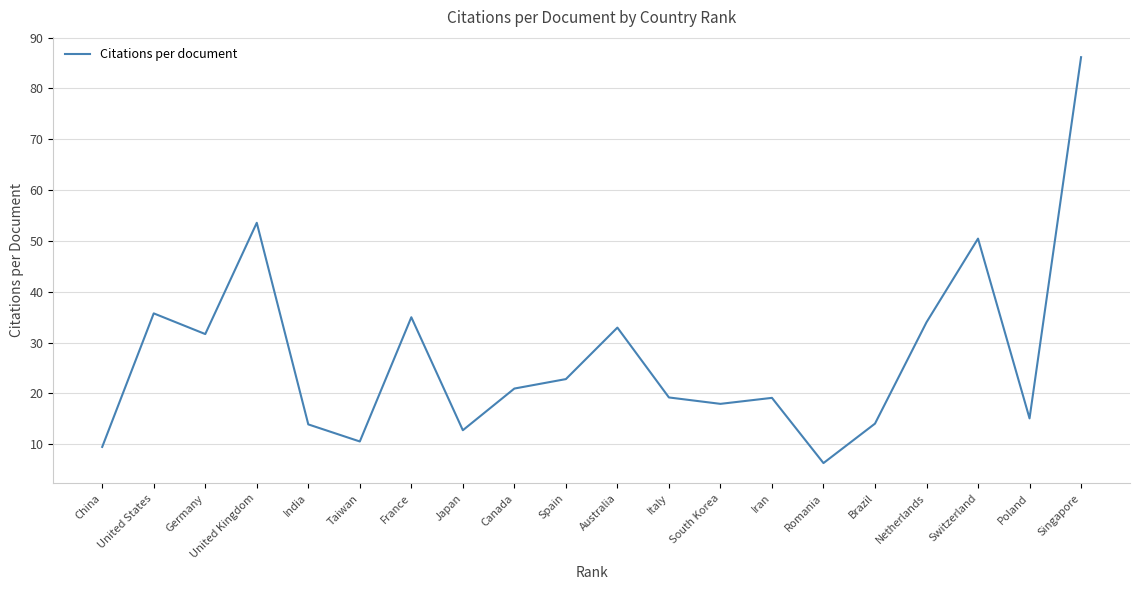

Does the chart have visible grid lines?

Yes